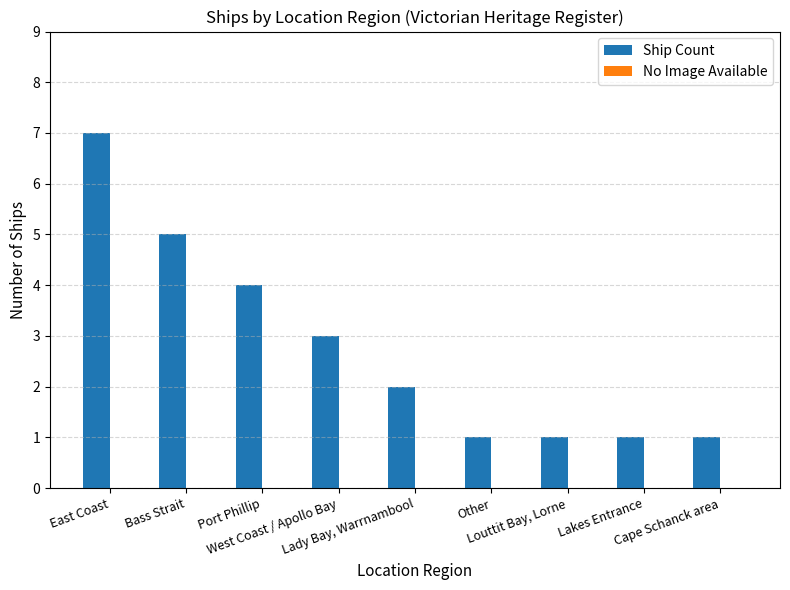

What is the greatest value displayed?

7